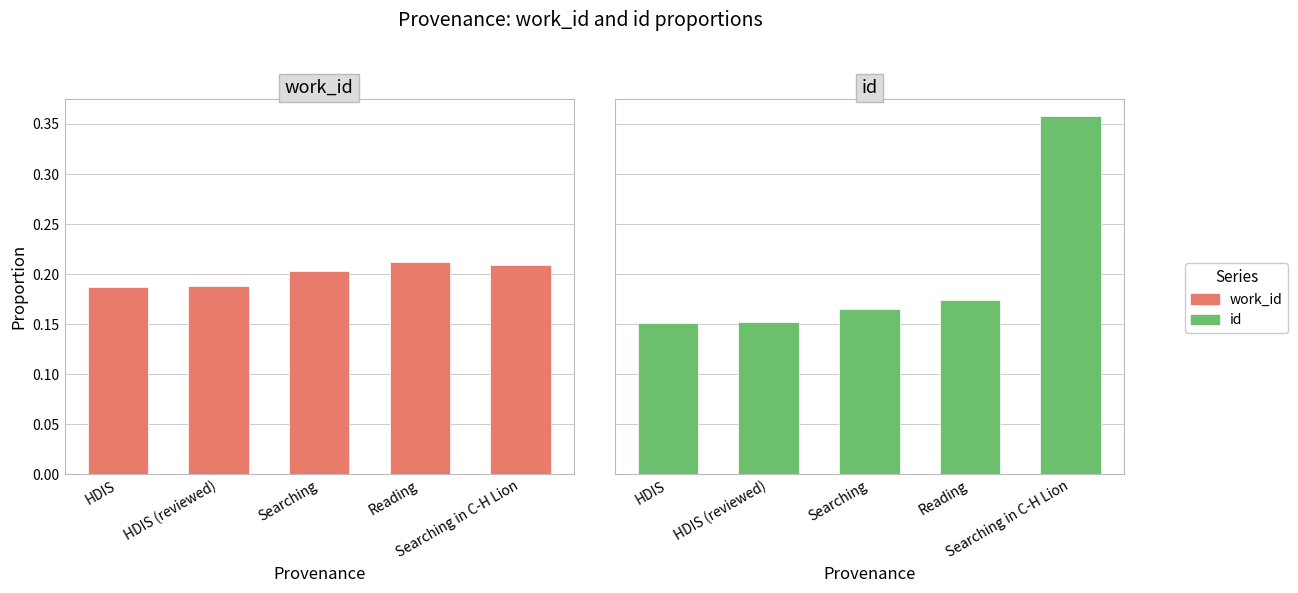

Which series has the widest spread of values?

id